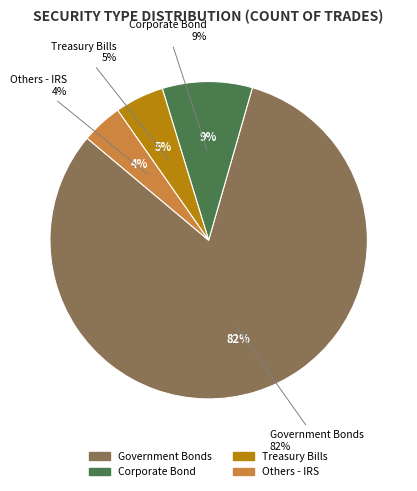

Which slice is the smallest?

Others - IRS